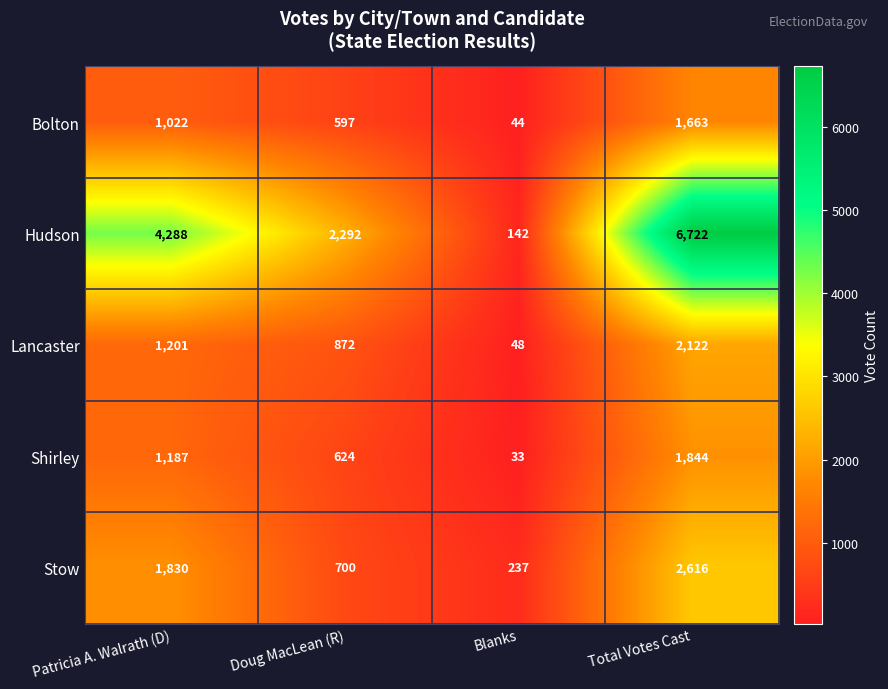

Reading left to right, what are all the values shown in this chart?

Bolton: Patricia A. Walrath (D)=1022	Doug MacLean (R)=597	Blanks=44	Total Votes Cast=1663
Hudson: Patricia A. Walrath (D)=4288	Doug MacLean (R)=2292	Blanks=142	Total Votes Cast=6722
Lancaster: Patricia A. Walrath (D)=1201	Doug MacLean (R)=872	Blanks=48	Total Votes Cast=2122
Shirley: Patricia A. Walrath (D)=1187	Doug MacLean (R)=624	Blanks=33	Total Votes Cast=1844
Stow: Patricia A. Walrath (D)=1830	Doug MacLean (R)=700	Blanks=237	Total Votes Cast=2616